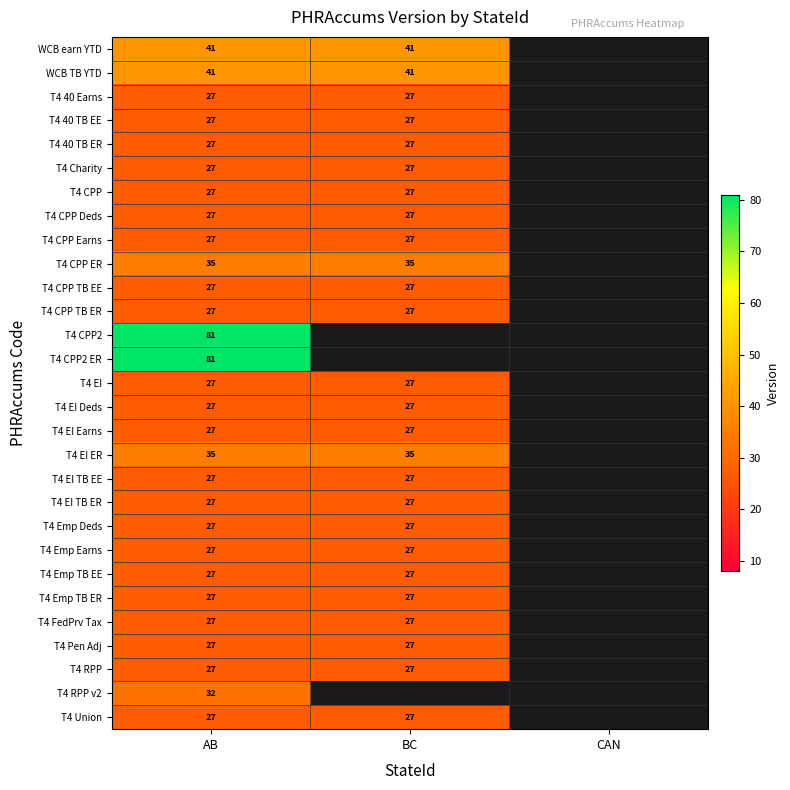

Is it true that T4 RPP equals 13 at BC?

False